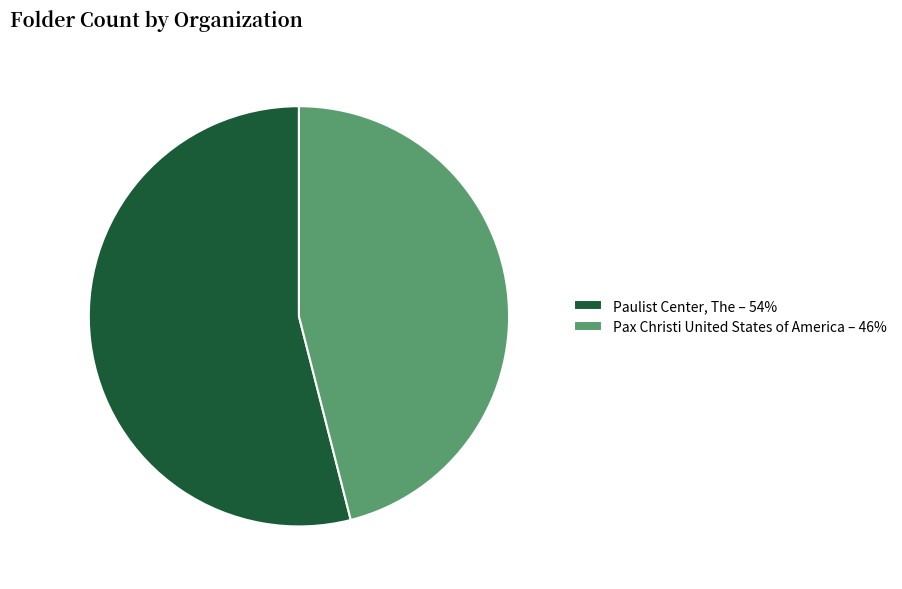

Is there any slice that represents more than half of the pie?

Yes